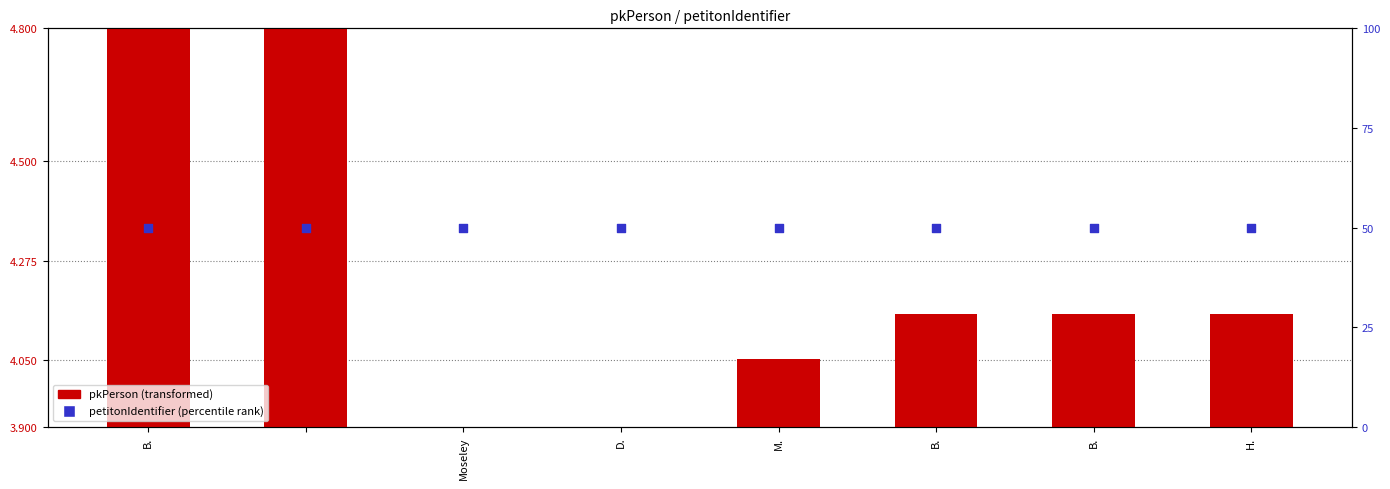

Which series has the largest total across all categories?

petitonIdentifier (percentile rank)